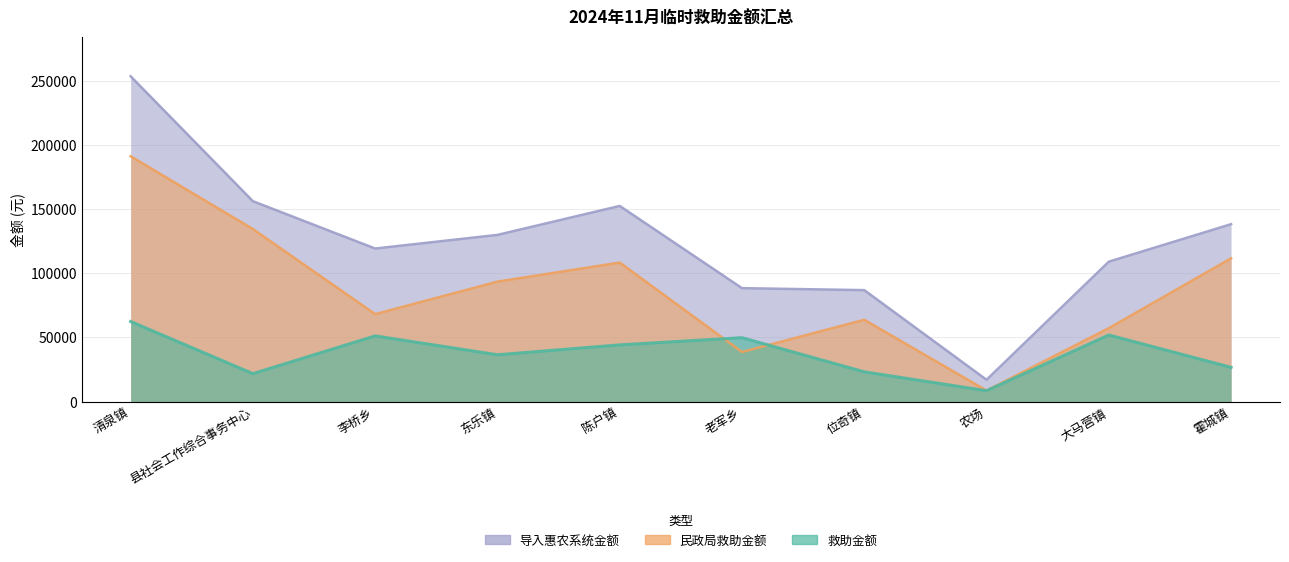

Reading left to right, transcribe all the data shown in this chart.

救助金额: 清泉镇=62300	县社会工作综合事务中心=21700	李桥乡=51100	东乐镇=36400	陈户镇=44100	老军乡=49700	位奇镇=23100	农场=8400	大马营镇=51800	霍城镇=26600
民政局救助金额: 清泉镇=190993	县社会工作综合事务中心=134315	李桥乡=68045	东乐镇=93366	陈户镇=108219	老军乡=38593	位奇镇=63644	农场=8534	大马营镇=57110	霍城镇=111512
导入惠农系统金额: 清泉镇=253293	县社会工作综合事务中心=156015	李桥乡=119145	东乐镇=129766	陈户镇=152319	老军乡=88293	位奇镇=86744	农场=16934	大马营镇=108910	霍城镇=138112